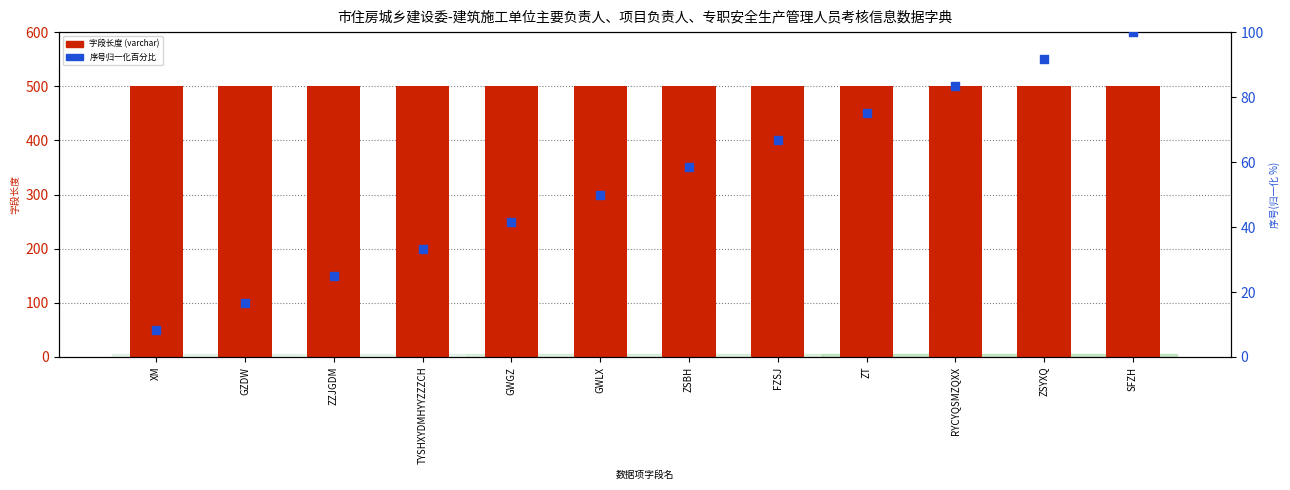

Which series has the largest total across all categories?

字段长度(varchar)